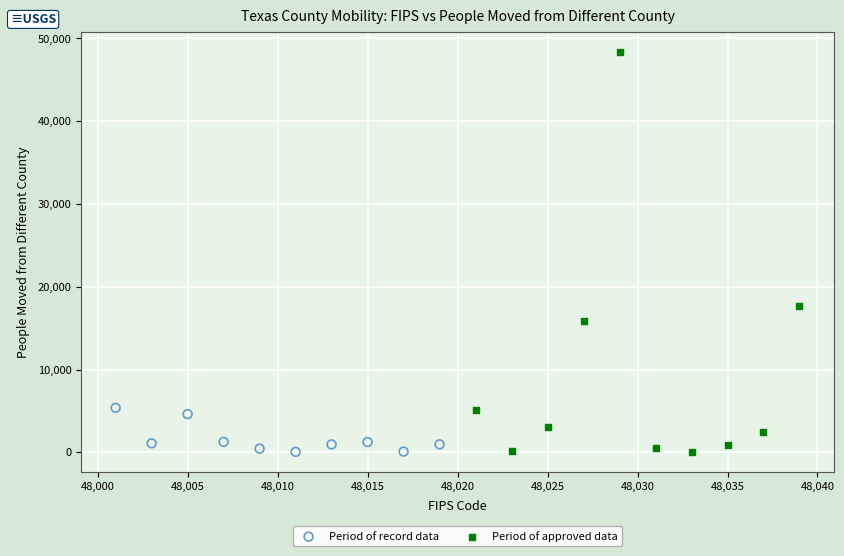

Which series contains the highest Y value?

Period of approved data